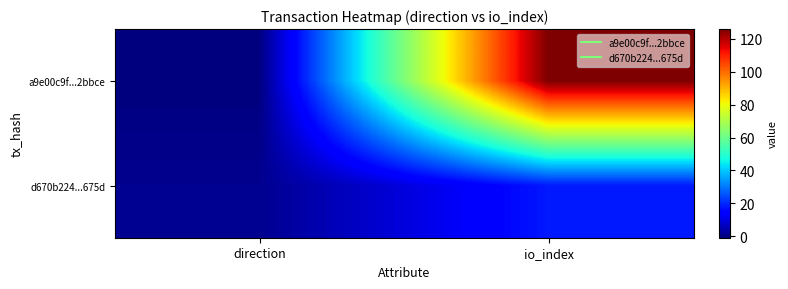

Between direction and io_index, which is larger?

io_index